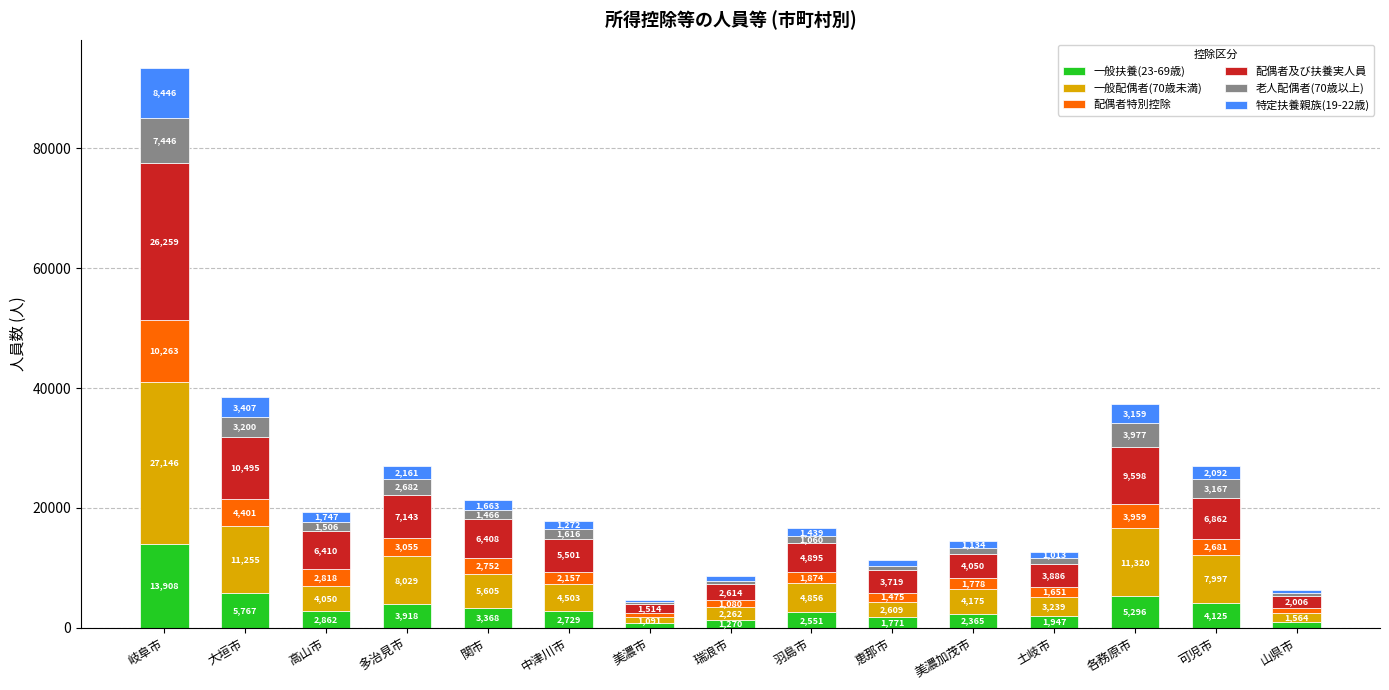

At which label does 一般扶養(23-69歳) reach its minimum?

美濃市